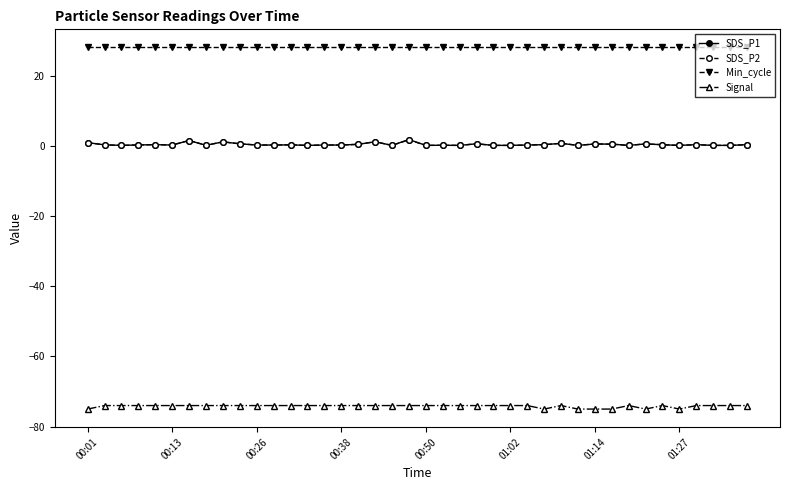

True or false: Min_cycle and SDS_P1 cross at least once.

False